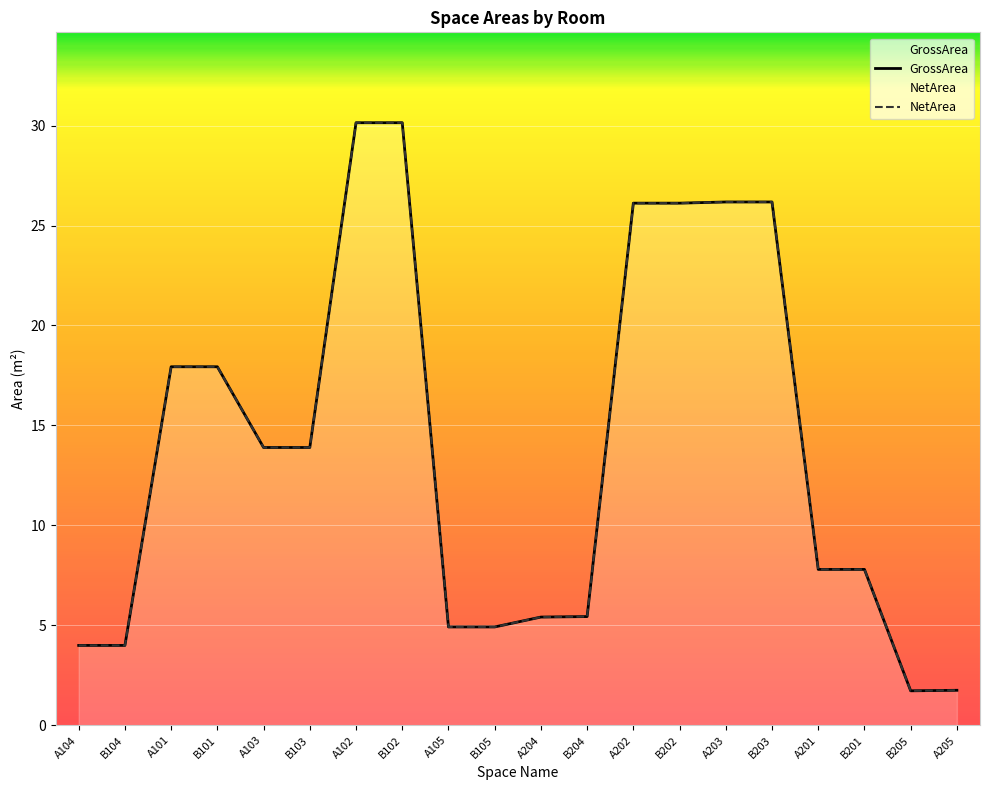

What is the approximate value of GrossArea at A204?

5.4